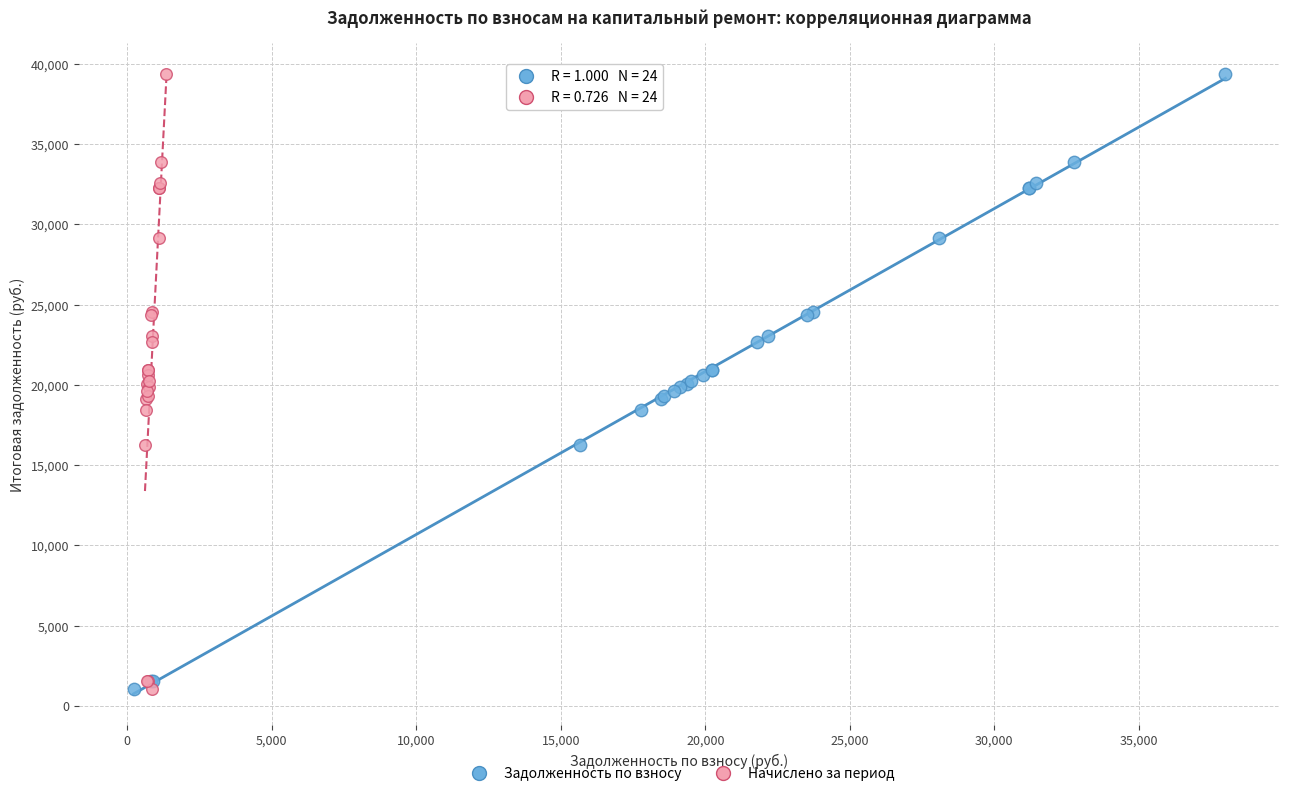

What are all the series names shown in the legend?

Задолженность по взносу, Начислено за период